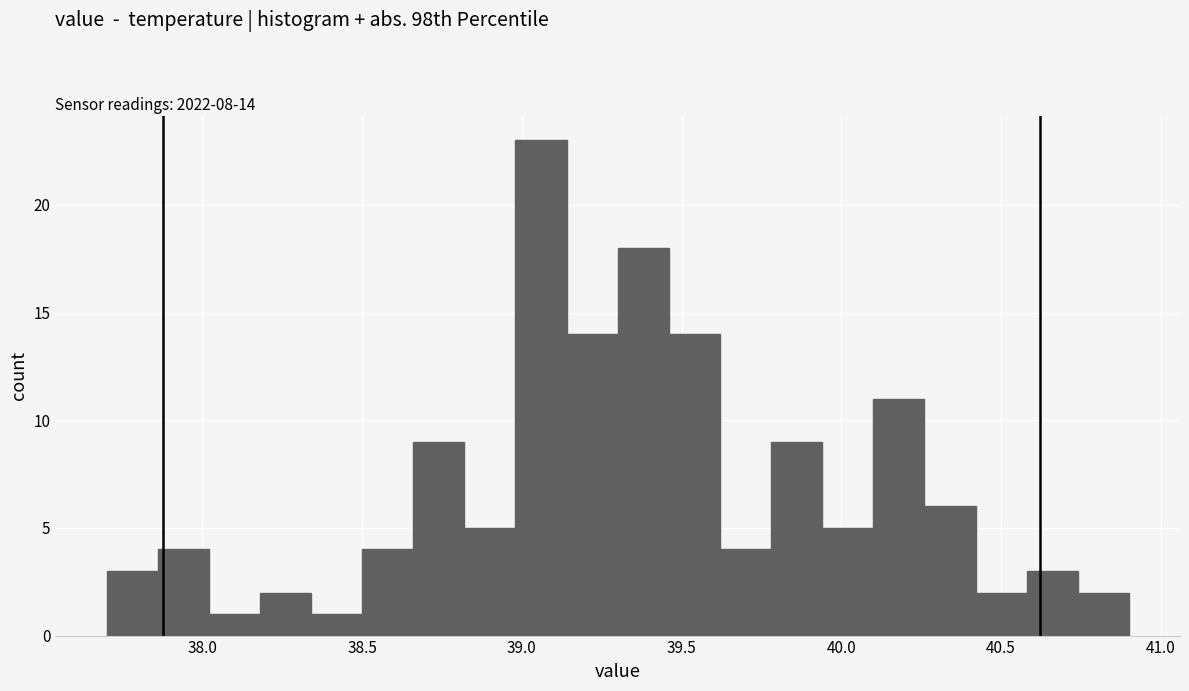

Around what value on the x-axis is the tallest bar? Give the approximate position of its centre, as read against the axis.

39.05